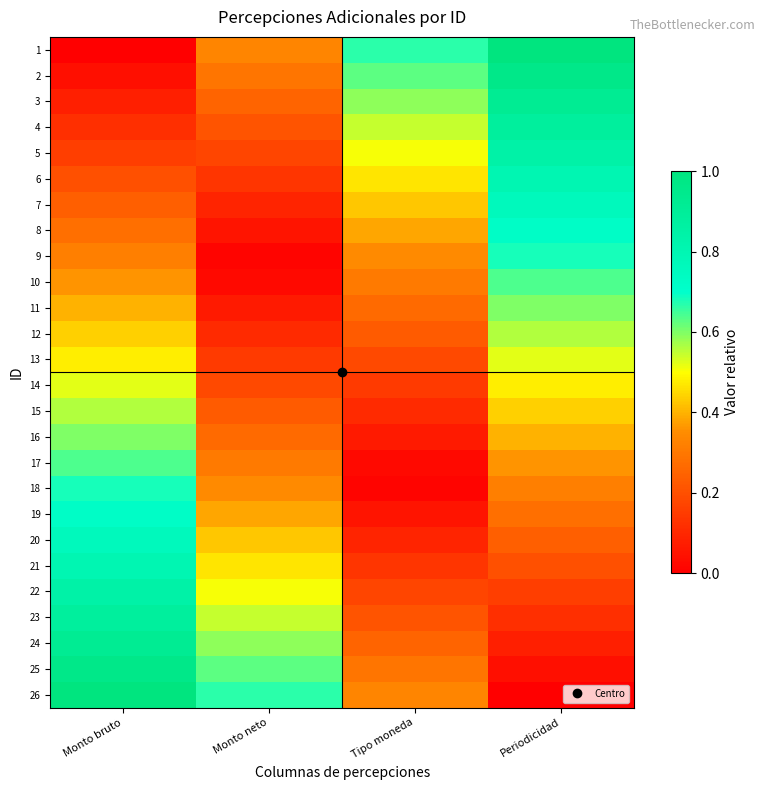

Reading left to right, list all the values displayed in this chart.

1: Monto bruto=0.0	Monto neto=0.3	Tipo moneda=0.7	Periodicidad=1.0
2: Monto bruto=0.0	Monto neto=0.3	Tipo moneda=0.6	Periodicidad=1.0
3: Monto bruto=0.1	Monto neto=0.3	Tipo moneda=0.6	Periodicidad=0.9
4: Monto bruto=0.1	Monto neto=0.2	Tipo moneda=0.5	Periodicidad=0.9
5: Monto bruto=0.2	Monto neto=0.2	Tipo moneda=0.5	Periodicidad=0.8
6: Monto bruto=0.2	Monto neto=0.1	Tipo moneda=0.5	Periodicidad=0.8
7: Monto bruto=0.2	Monto neto=0.1	Tipo moneda=0.4	Periodicidad=0.8
8: Monto bruto=0.3	Monto neto=0.1	Tipo moneda=0.4	Periodicidad=0.7
9: Monto bruto=0.3	Monto neto=0.0	Tipo moneda=0.3	Periodicidad=0.7
10: Monto bruto=0.4	Monto neto=0.0	Tipo moneda=0.3	Periodicidad=0.6
11: Monto bruto=0.4	Monto neto=0.1	Tipo moneda=0.3	Periodicidad=0.6
12: Monto bruto=0.4	Monto neto=0.1	Tipo moneda=0.2	Periodicidad=0.6
13: Monto bruto=0.5	Monto neto=0.1	Tipo moneda=0.2	Periodicidad=0.5
14: Monto bruto=0.5	Monto neto=0.2	Tipo moneda=0.1	Periodicidad=0.5
15: Monto bruto=0.6	Monto neto=0.2	Tipo moneda=0.1	Periodicidad=0.4
16: Monto bruto=0.6	Monto neto=0.3	Tipo moneda=0.1	Periodicidad=0.4
17: Monto bruto=0.6	Monto neto=0.3	Tipo moneda=0.0	Periodicidad=0.4
18: Monto bruto=0.7	Monto neto=0.3	Tipo moneda=0.0	Periodicidad=0.3
19: Monto bruto=0.7	Monto neto=0.4	Tipo moneda=0.1	Periodicidad=0.3
20: Monto bruto=0.8	Monto neto=0.4	Tipo moneda=0.1	Periodicidad=0.2
21: Monto bruto=0.8	Monto neto=0.5	Tipo moneda=0.1	Periodicidad=0.2
22: Monto bruto=0.8	Monto neto=0.5	Tipo moneda=0.2	Periodicidad=0.2
23: Monto bruto=0.9	Monto neto=0.5	Tipo moneda=0.2	Periodicidad=0.1
24: Monto bruto=0.9	Monto neto=0.6	Tipo moneda=0.3	Periodicidad=0.1
25: Monto bruto=1.0	Monto neto=0.6	Tipo moneda=0.3	Periodicidad=0.0
26: Monto bruto=1.0	Monto neto=0.7	Tipo moneda=0.3	Periodicidad=0.0